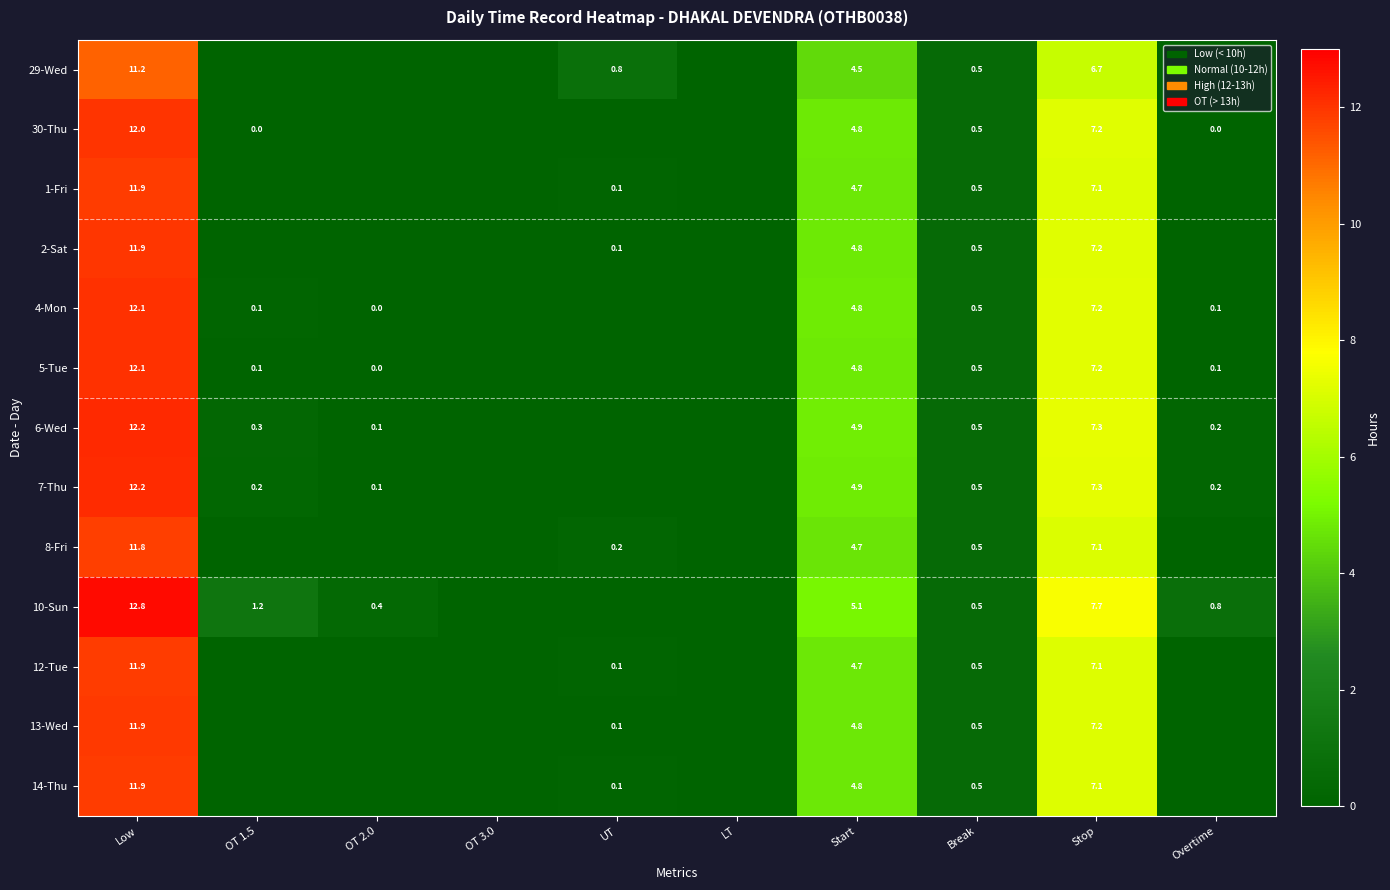

What is the difference between the 10-Sun values at Stop and Break?

7.2